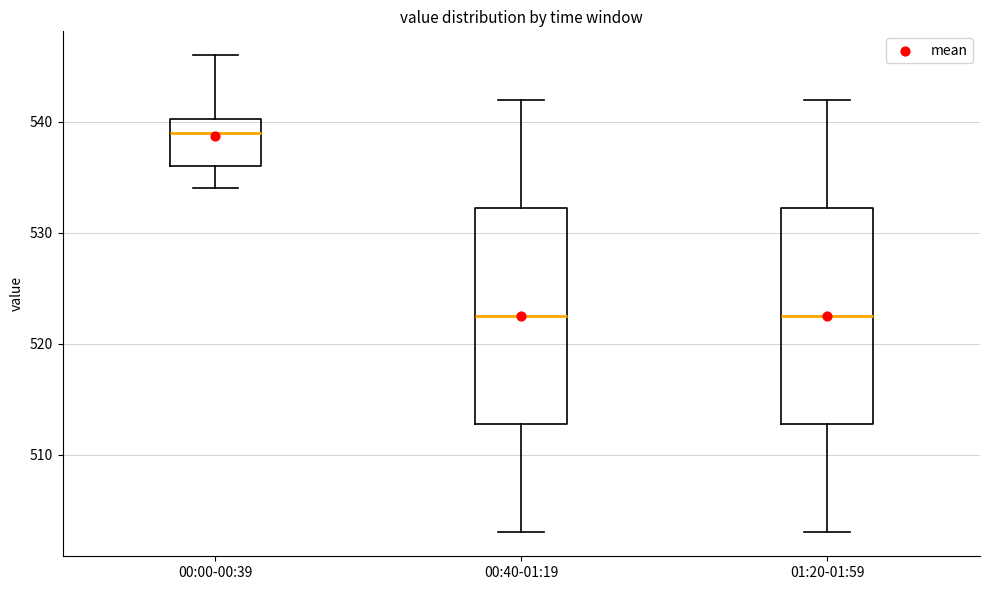

Where is the upper edge of the box for 00:40-01:19 on the y-axis? The values are not printed on the chart, so give them approximately, as read against the axis.

532